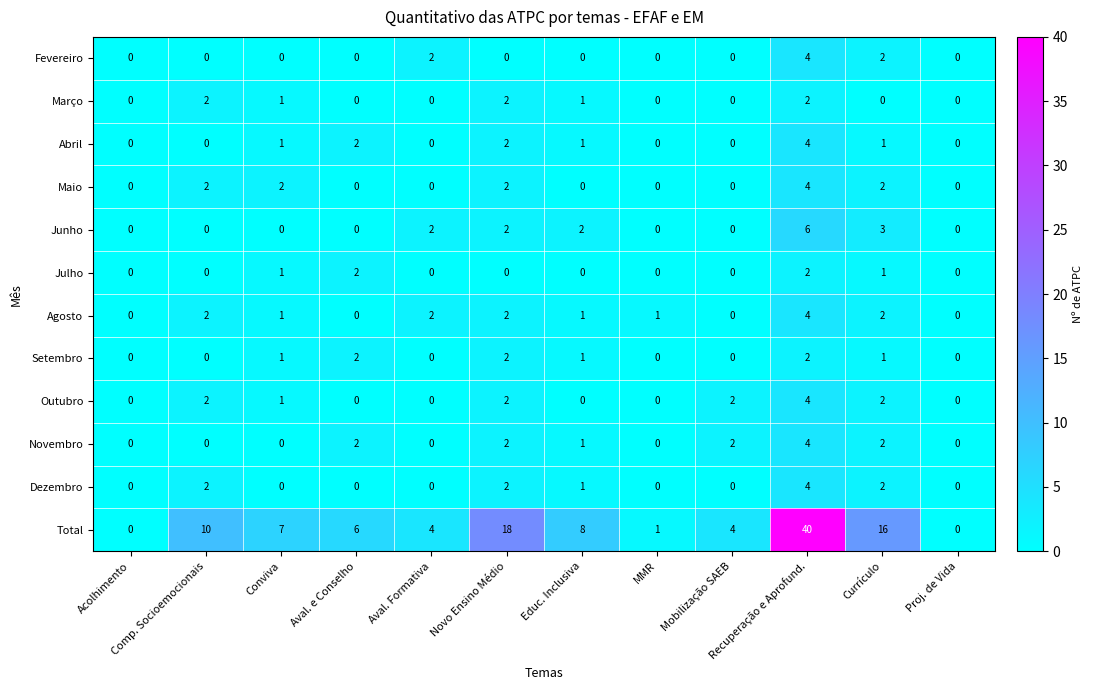

Which series has the widest spread of values?

Total